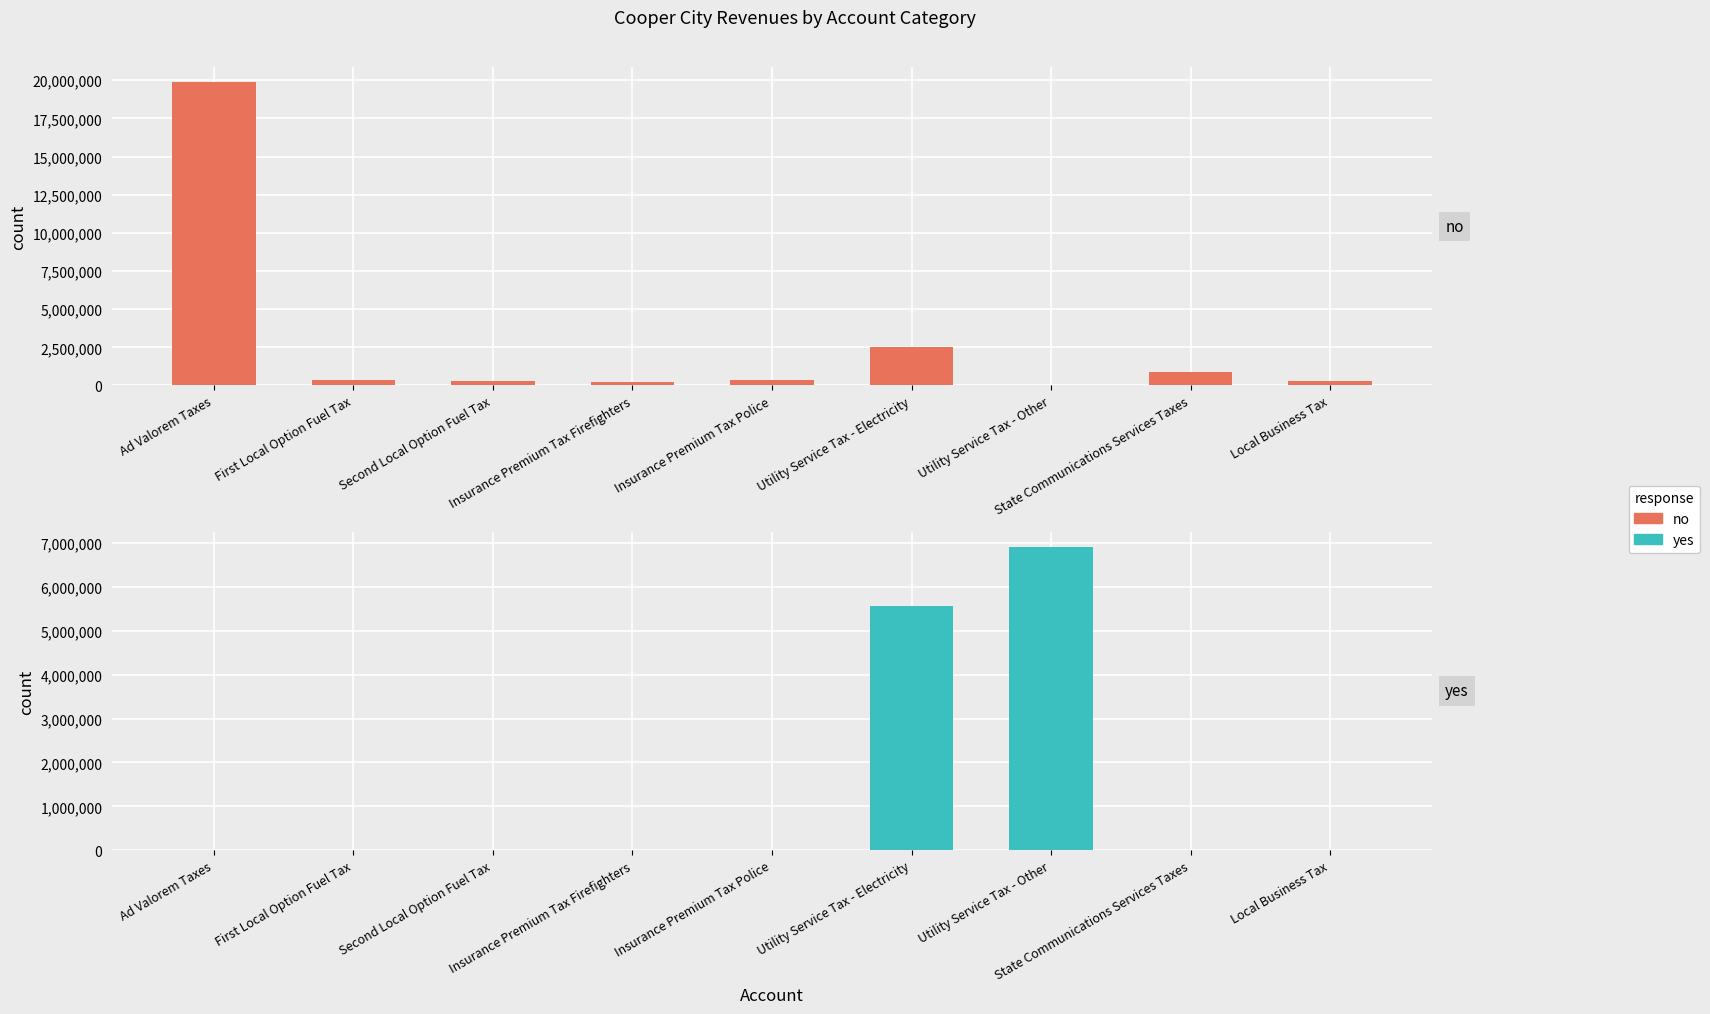

List the series in order of their overall mean, lowest first.

yes, General